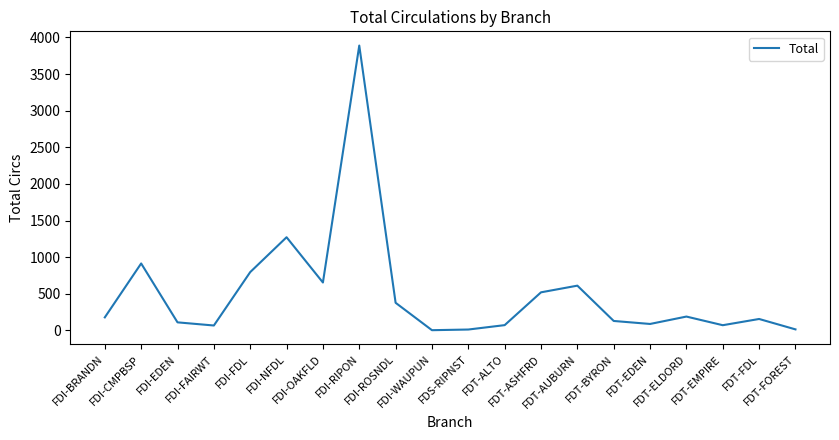

What is the difference between the maximum and minimum values?

3886